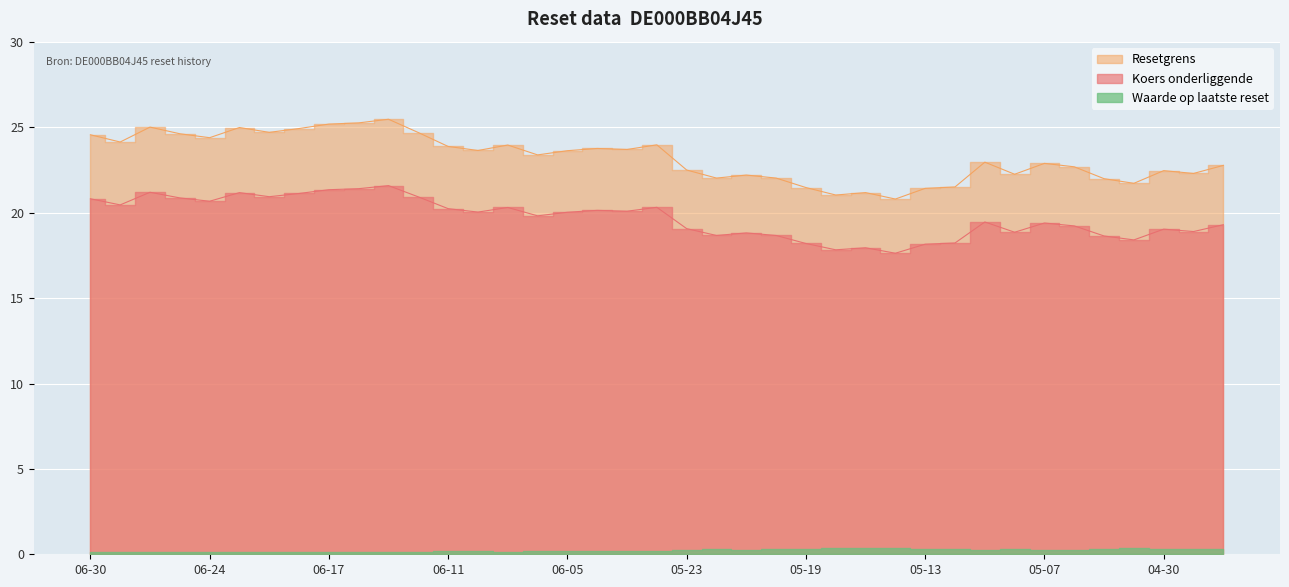

Is the value of Koers onderliggende at 2025-06-26 greater than the value of Waarde op laatste reset at 2025-06-16?

Yes